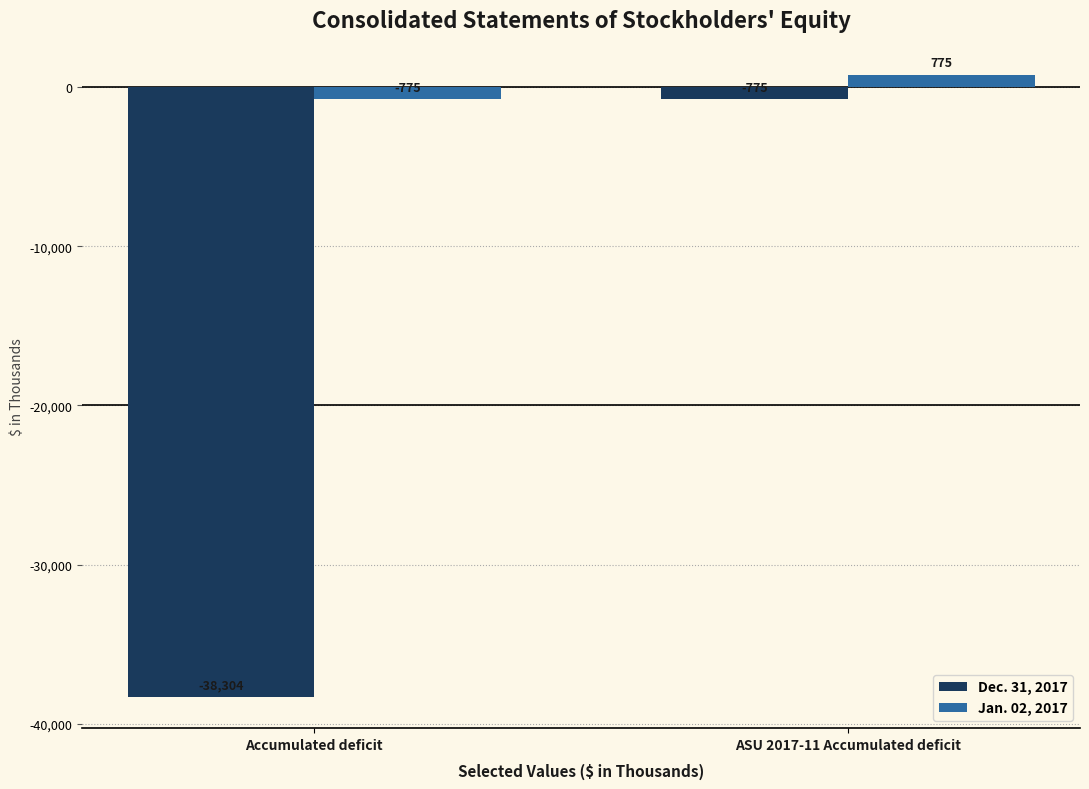

At which category does the chart reach its peak across all series?

ASU 2017-11 Accumulated deficit